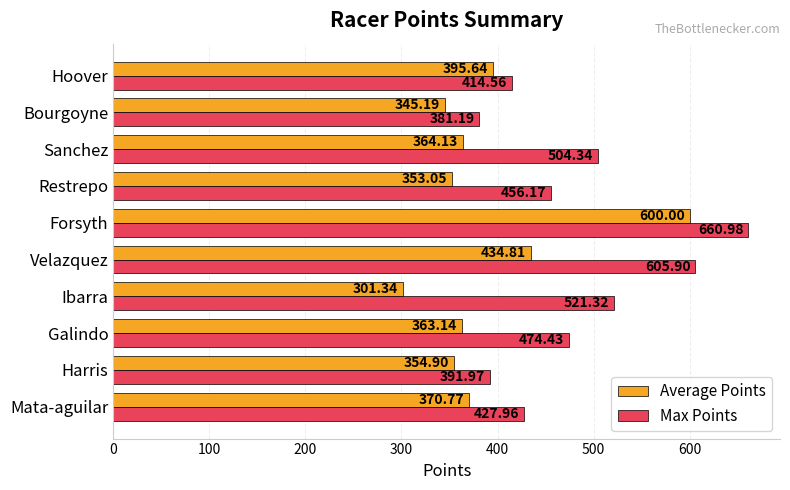

Which series has the largest total across all categories?

Max Points